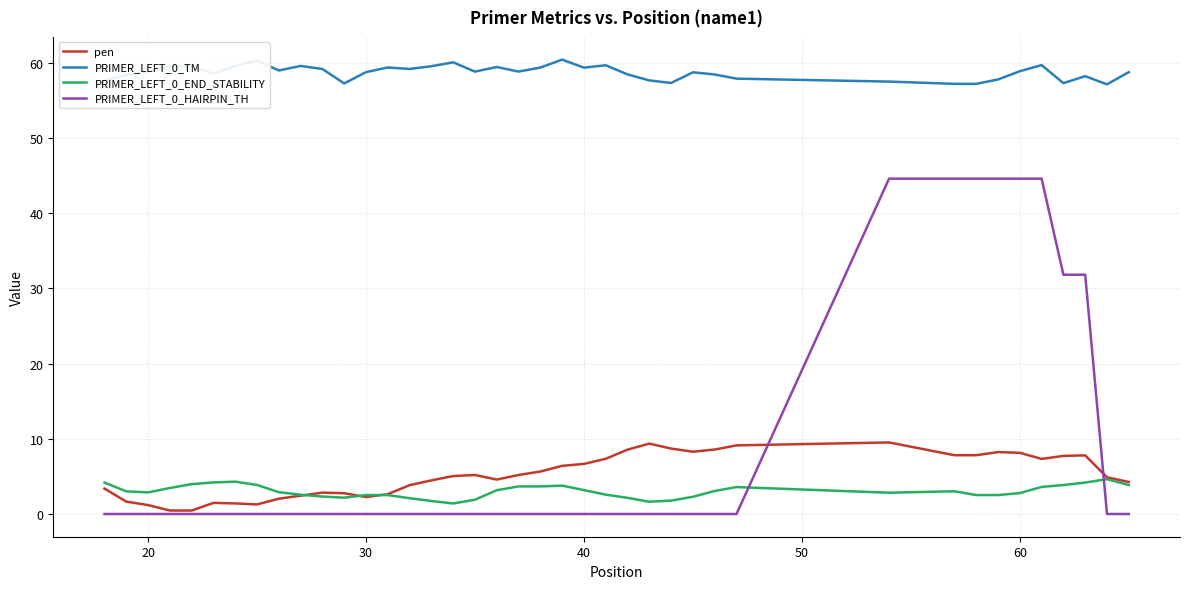

True or false: PRIMER_LEFT_0_TM and PRIMER_LEFT_0_END_STABILITY cross at least once.

False